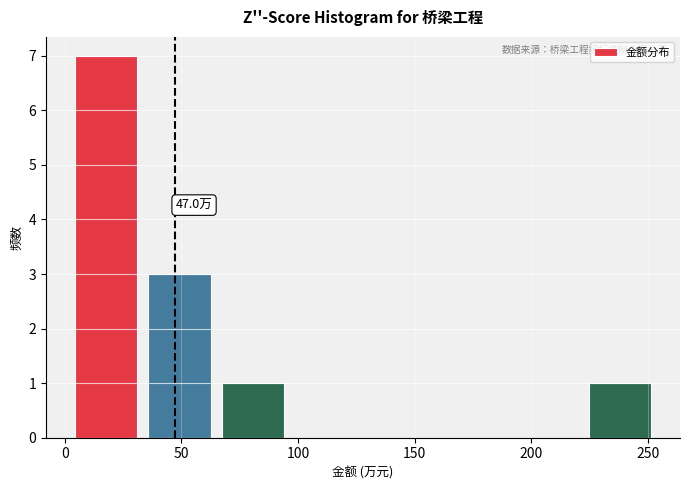

Over which range of the x-axis is the bar tallest?

0 to 35